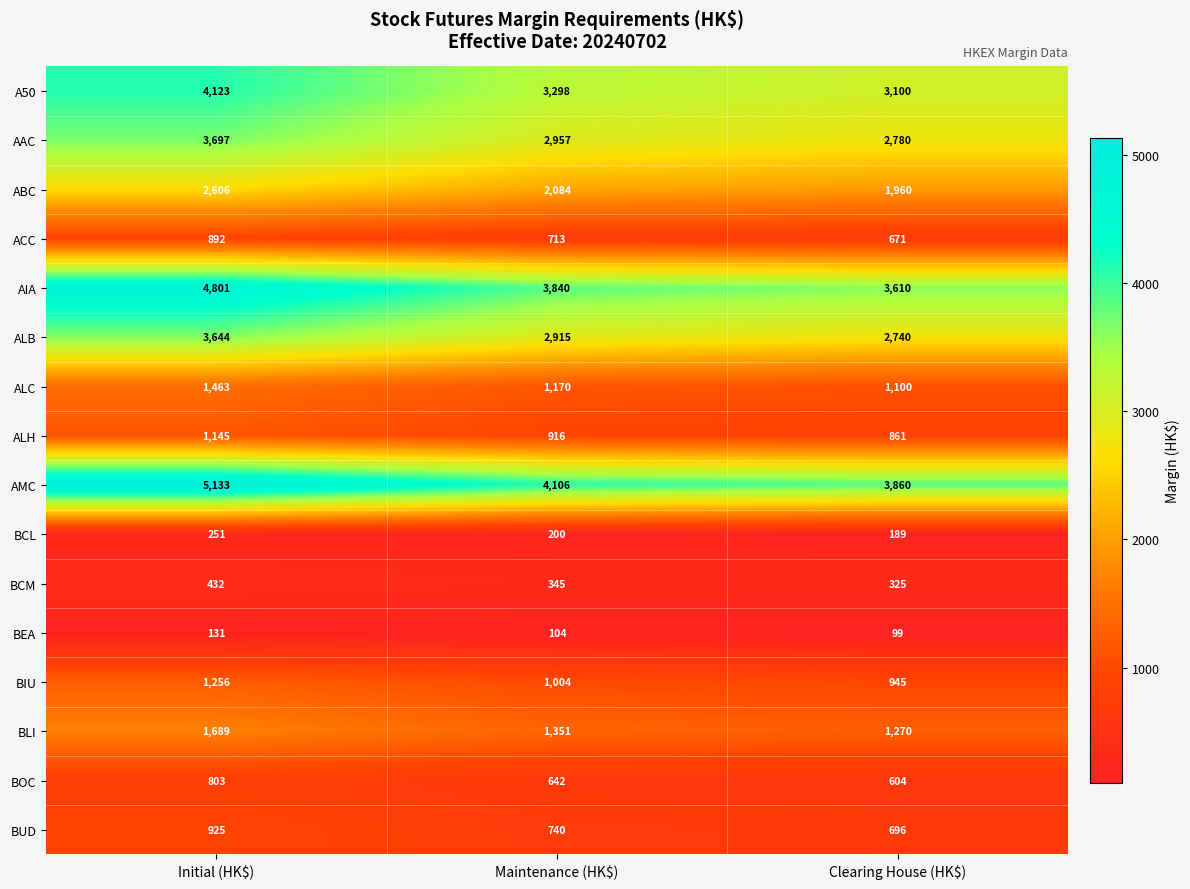

At which category is the sum across all series the highest?

Initial (HK$)